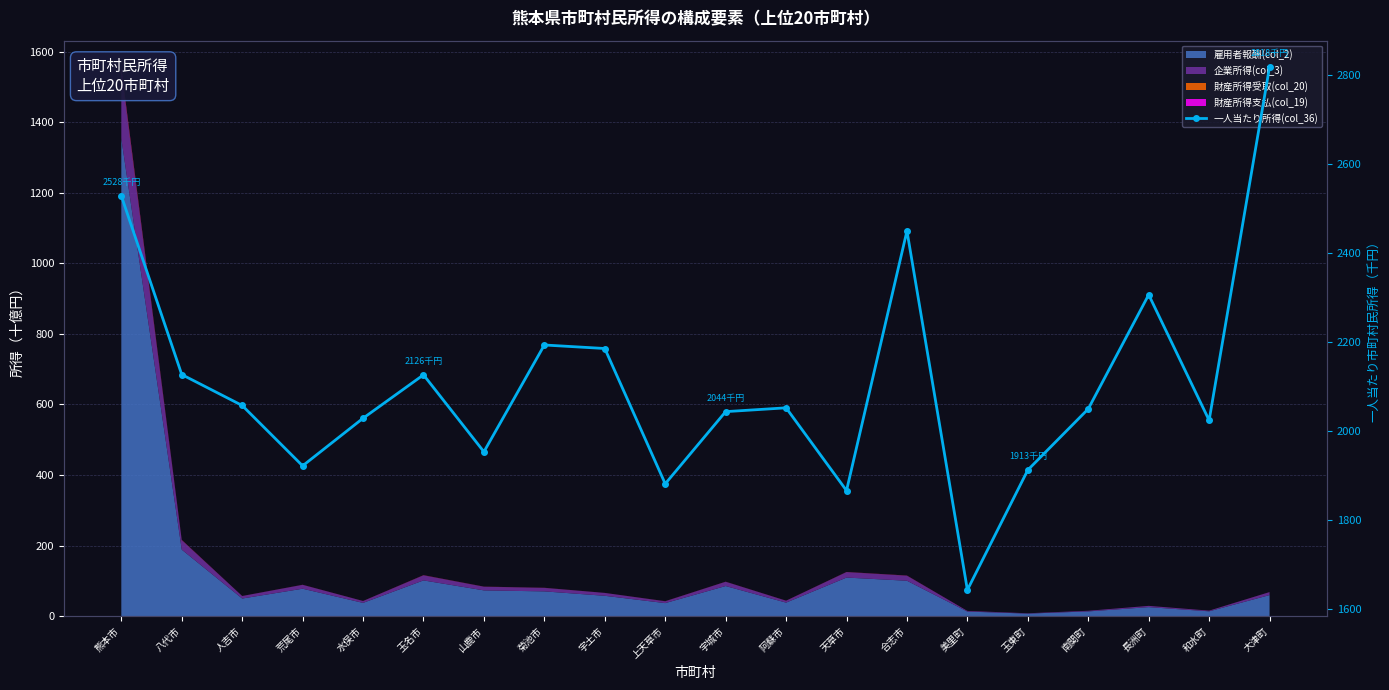

How many lines are shown in the chart?

1